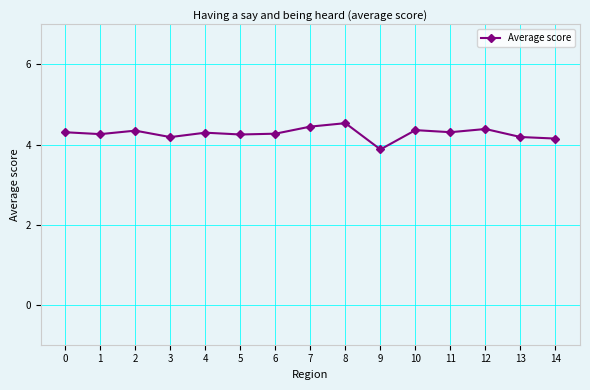

True or false: the data has more than 0 interior local peaks.

True